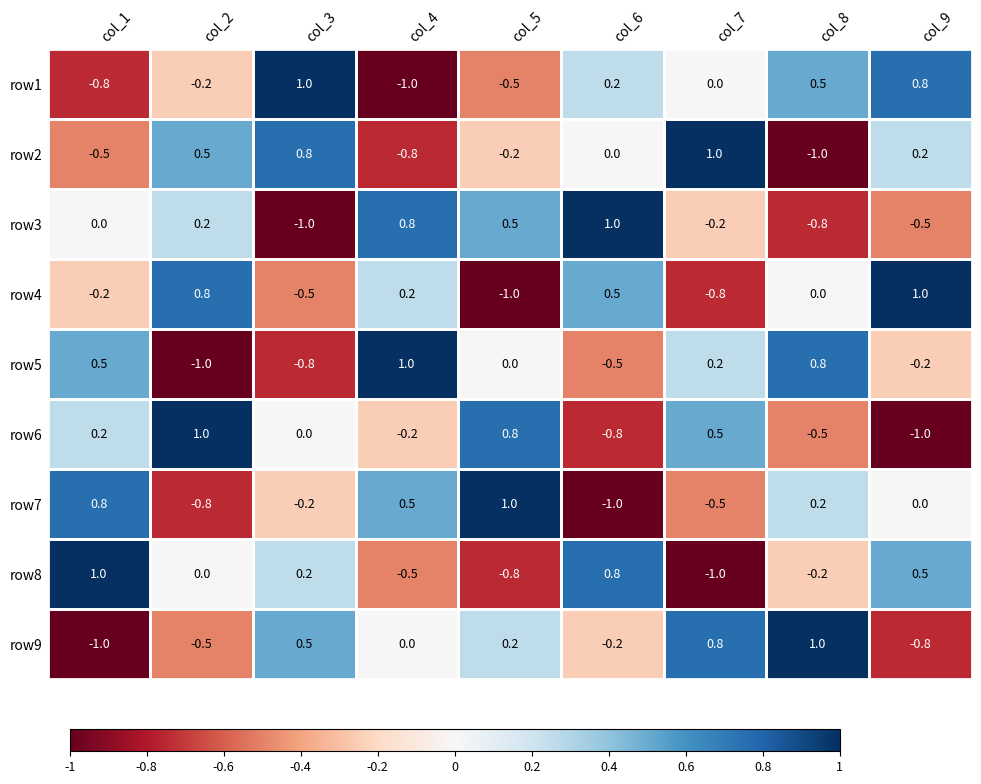

What is the difference between the row2 values at col_1 and col_8?

0.5